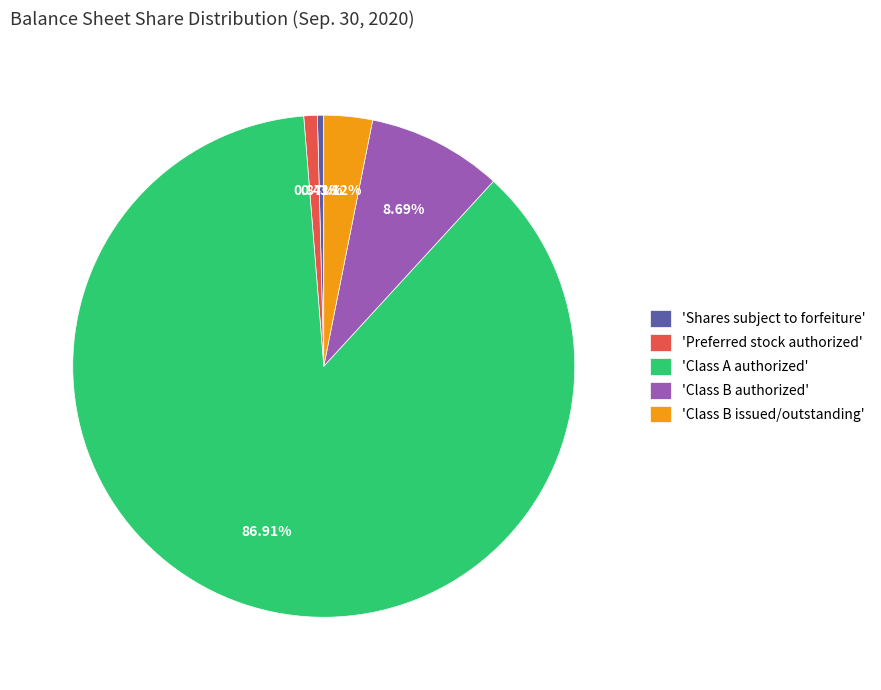

Combined, do 'Class B issued/outstanding' and 'Class A authorized' account for over 50%?

Yes